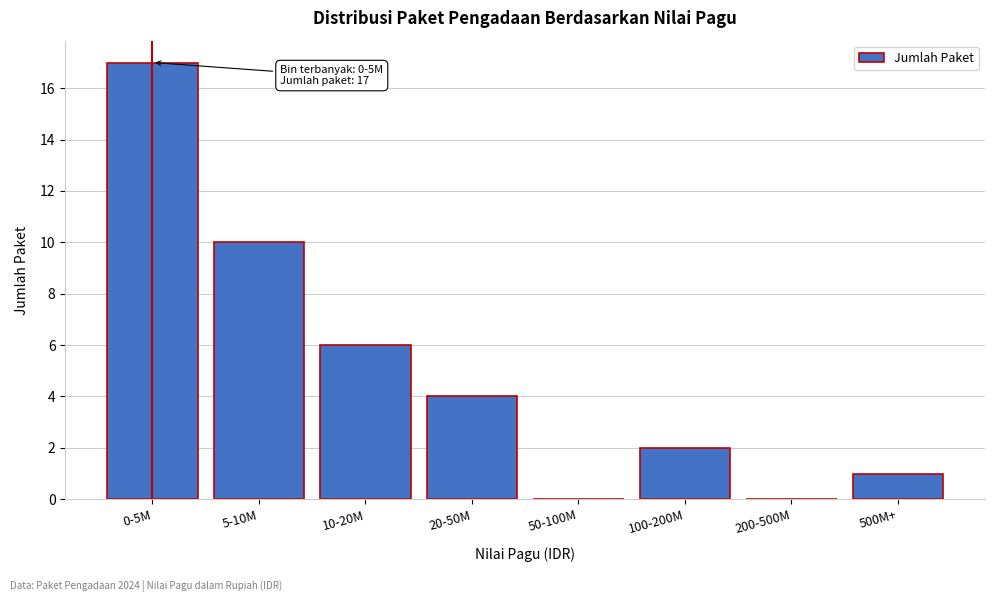

Reading right to left, what are all the values shown in this chart?

500M+=1	200-500M=0	100-200M=2	50-100M=0	20-50M=4	10-20M=6	5-10M=10	0-5M=17